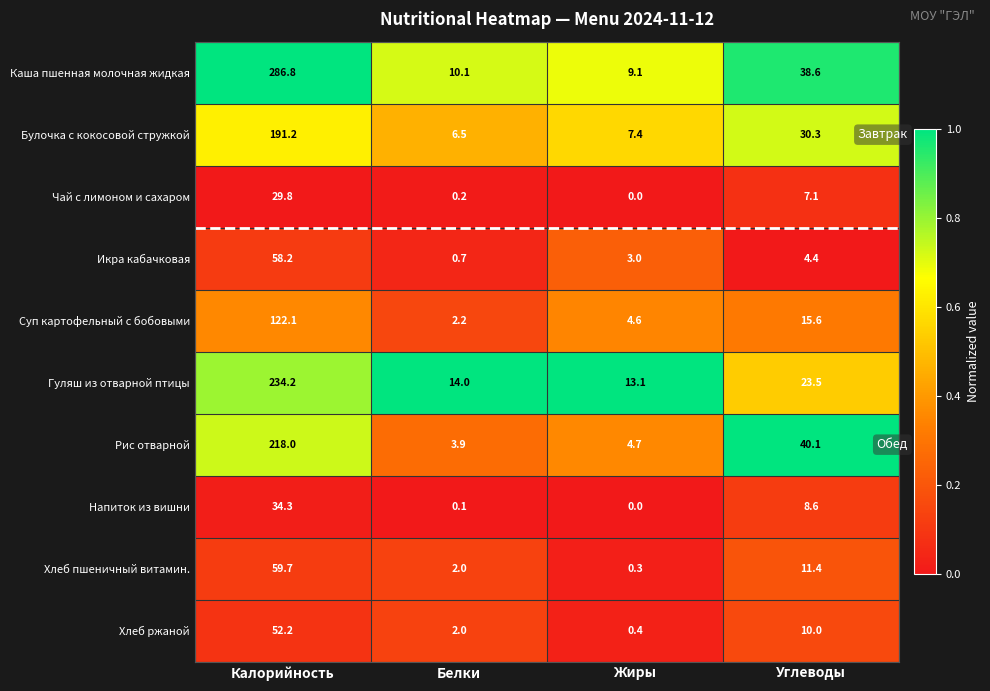

The value of Чай с лимоном и сахаром at Калорийность is 14.8. True or false?

False